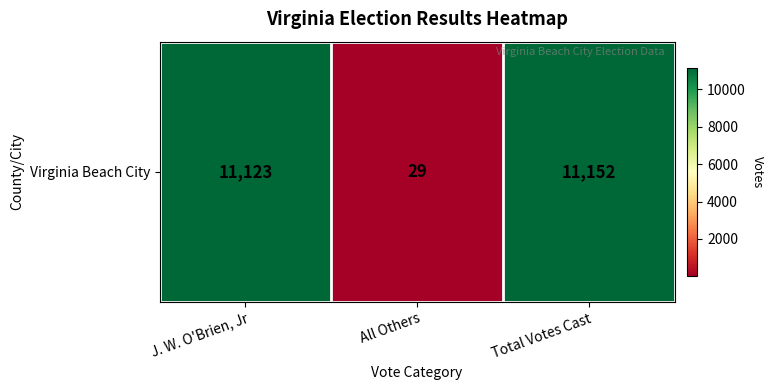

Reading left to right, transcribe all the data shown in this chart.

11123	29	11152